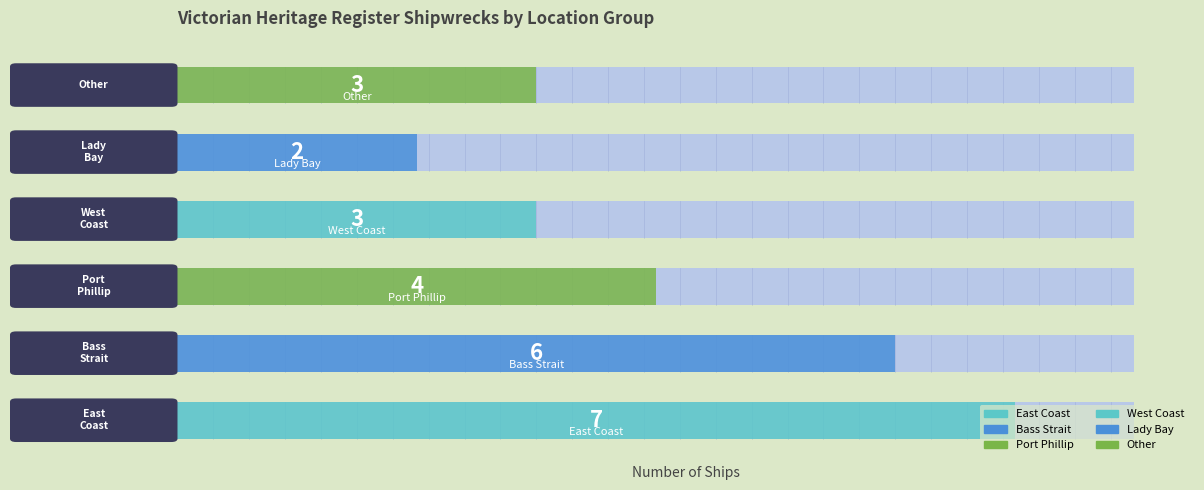

What is the label of the 6th bar from the right?

East Coast